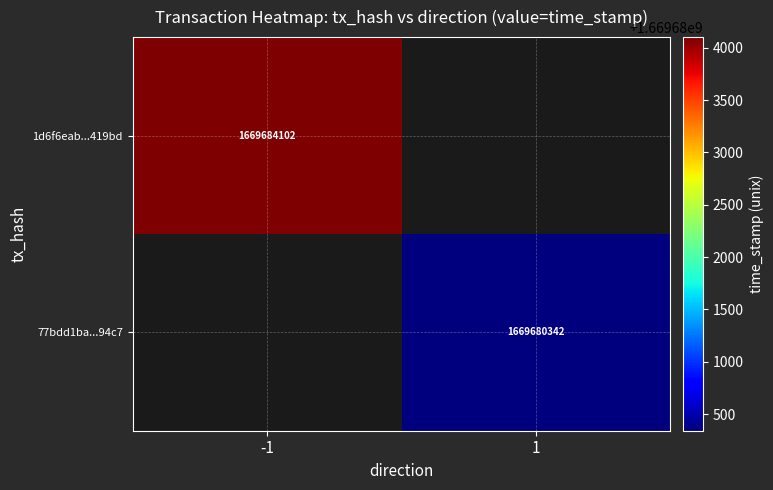

Is it true that 1d6f6eab...419bd equals 581746161 at -1?

False